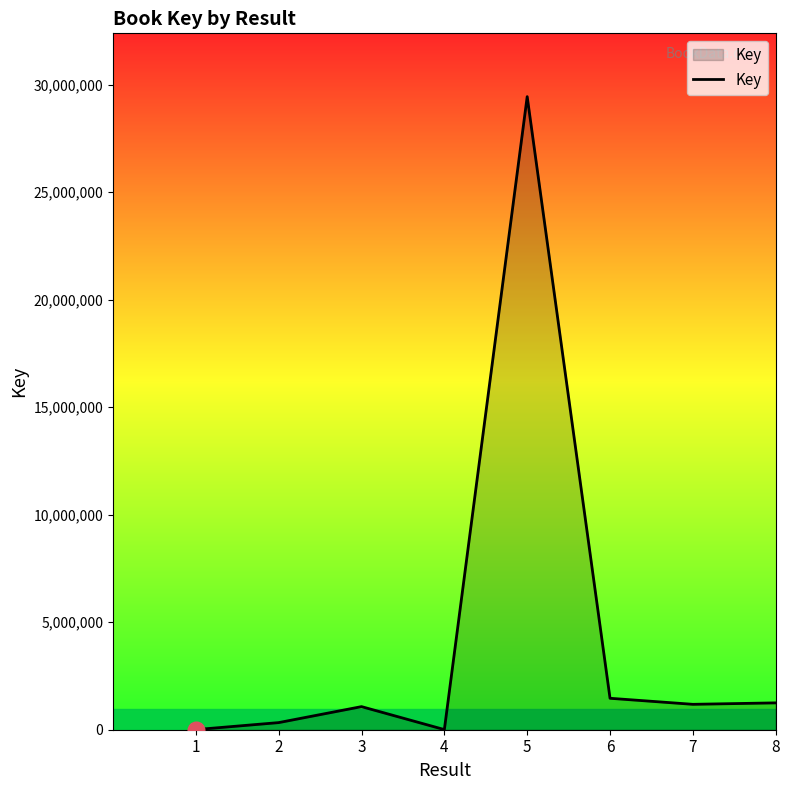

What is the greatest value displayed?

29440913